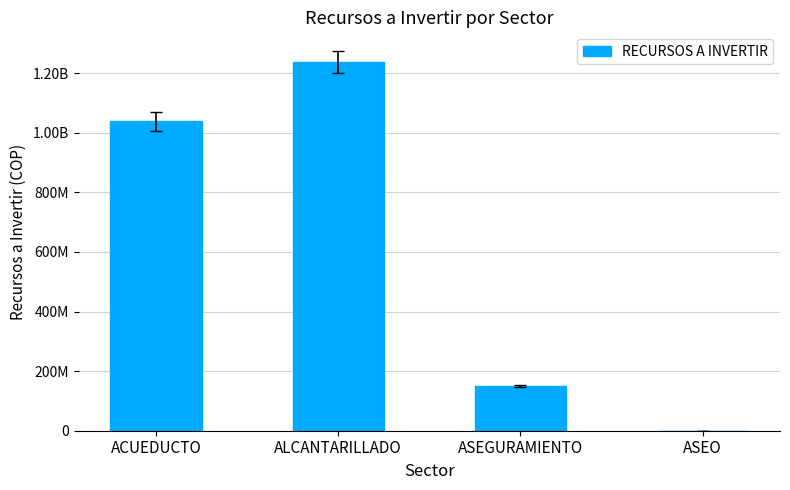

Reading right to left, what are all the values shown in this chart?

0.0	150000001.0	1236256647.4	1038081463.2